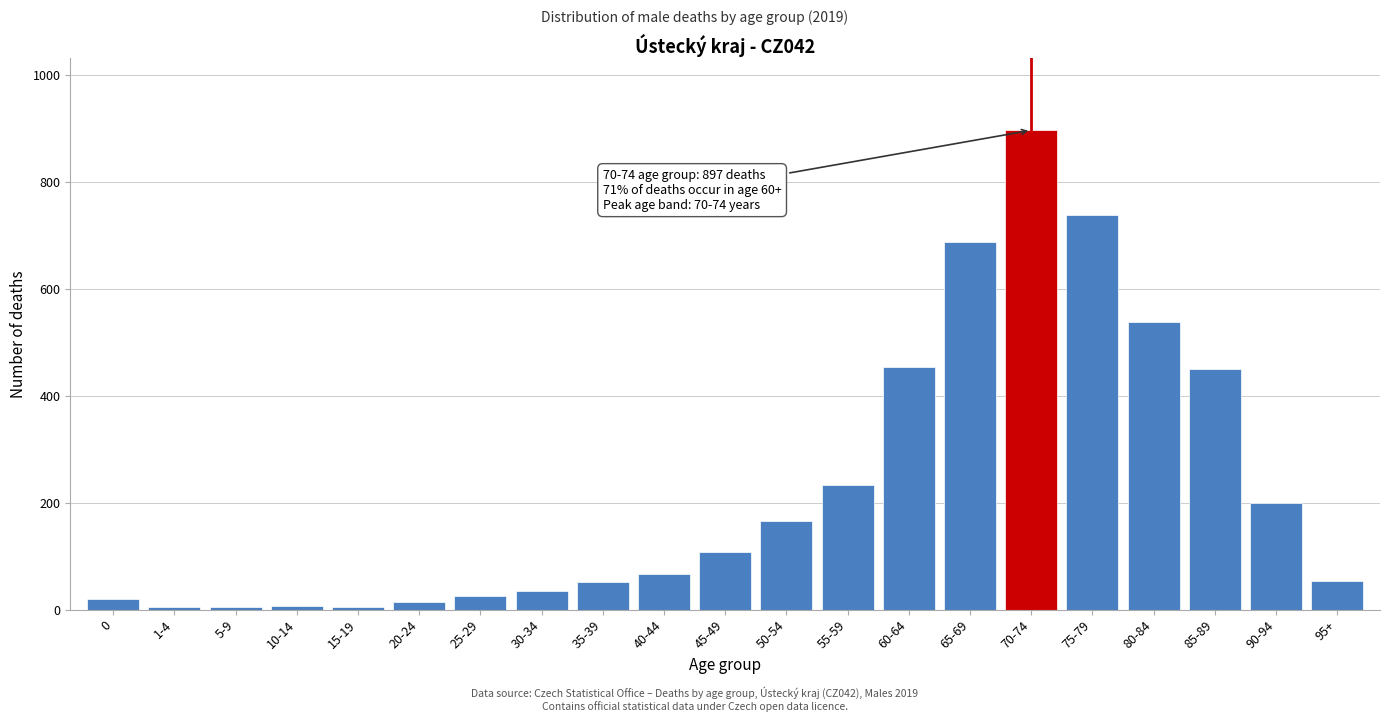

What is the label of the 12th bar from the left?

50-54